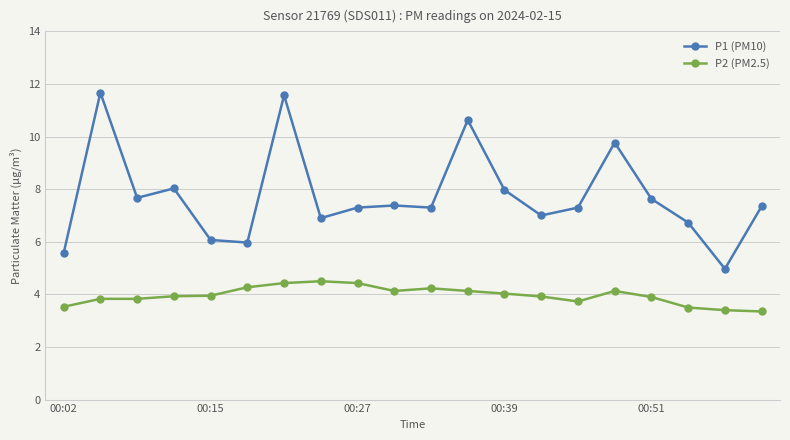

What is the value of the P2 (PM2.5) point at the 1st from the left?

3.5